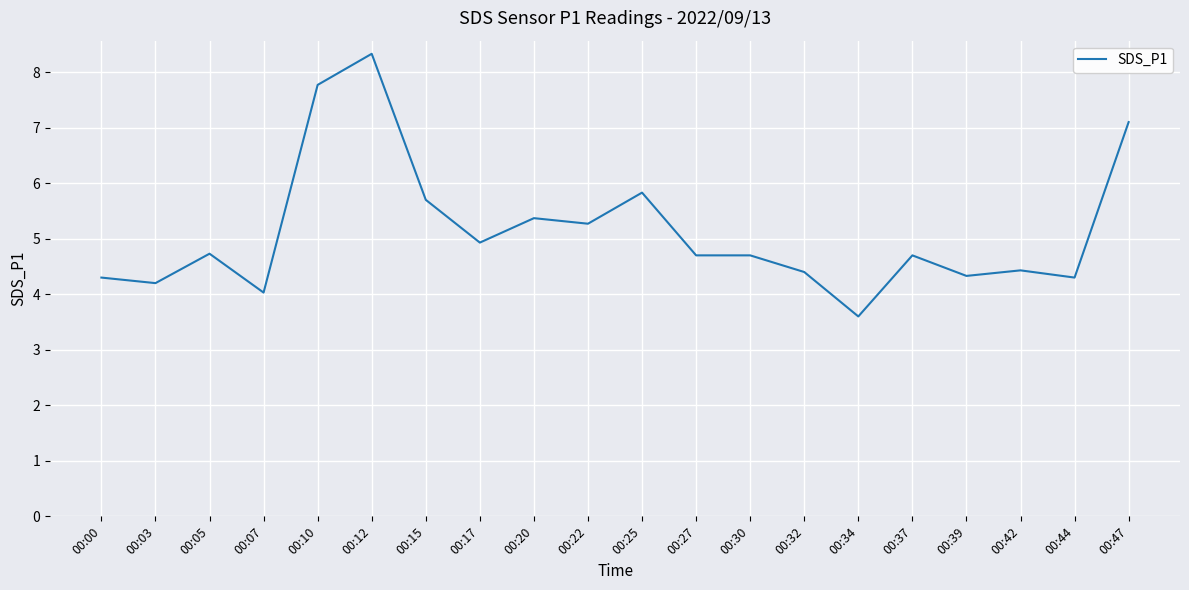

At which label is the value closest to 5?

00:17